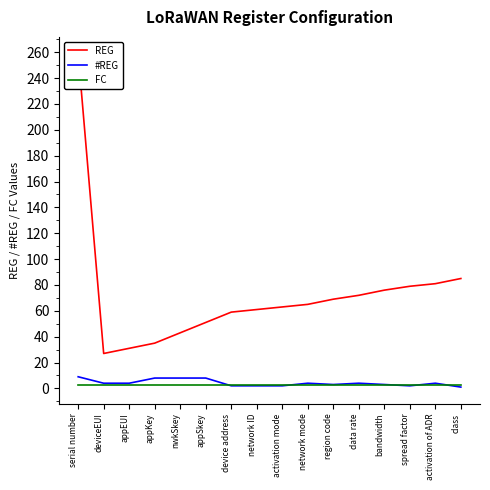

What is the sum of the #REG values at class and nwkSkey?

9